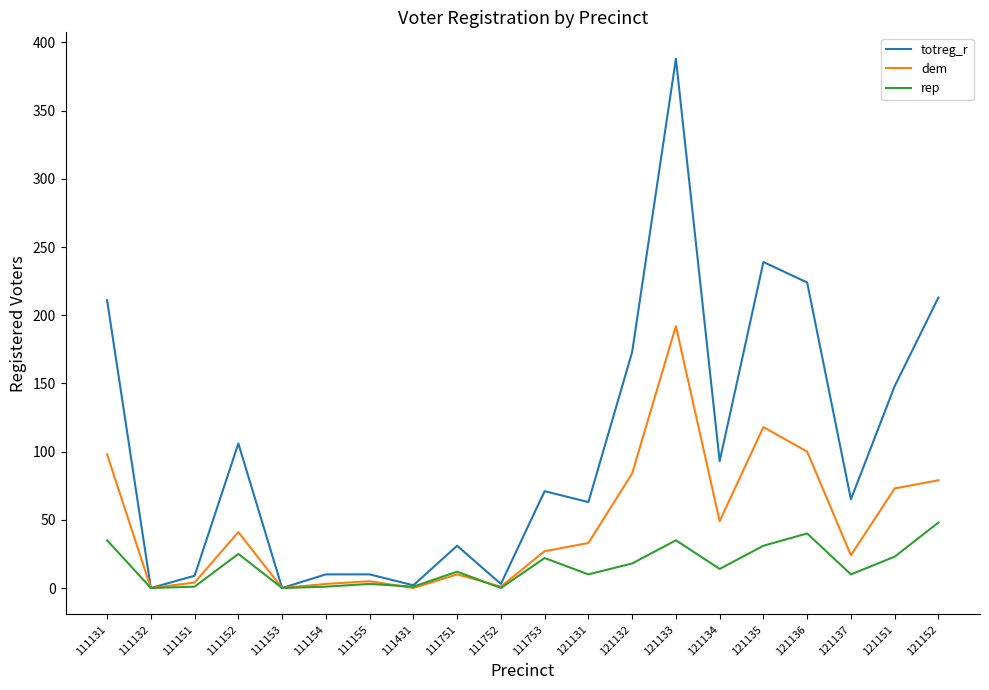

Which series has the largest range (max minus min)?

totreg_r